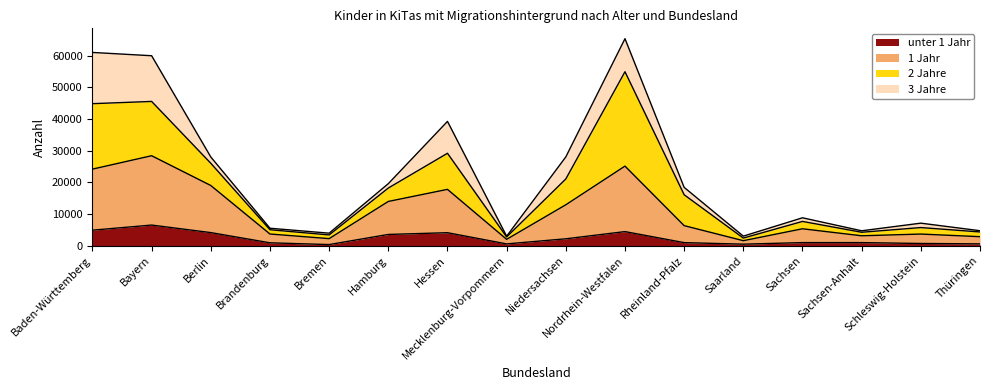

At which category is the sum across all series the highest?

Nordrhein-Westfalen